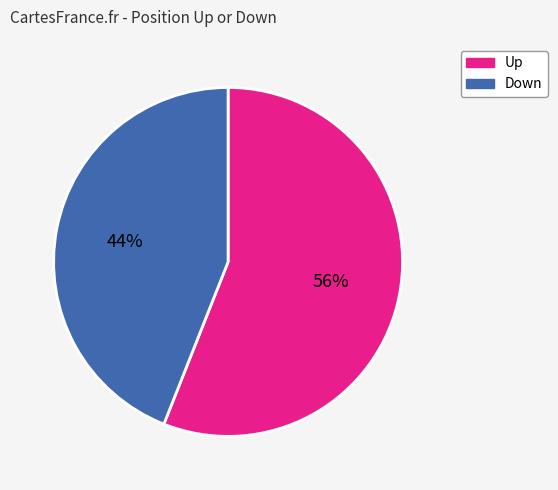

How many slices are in this pie chart?

2